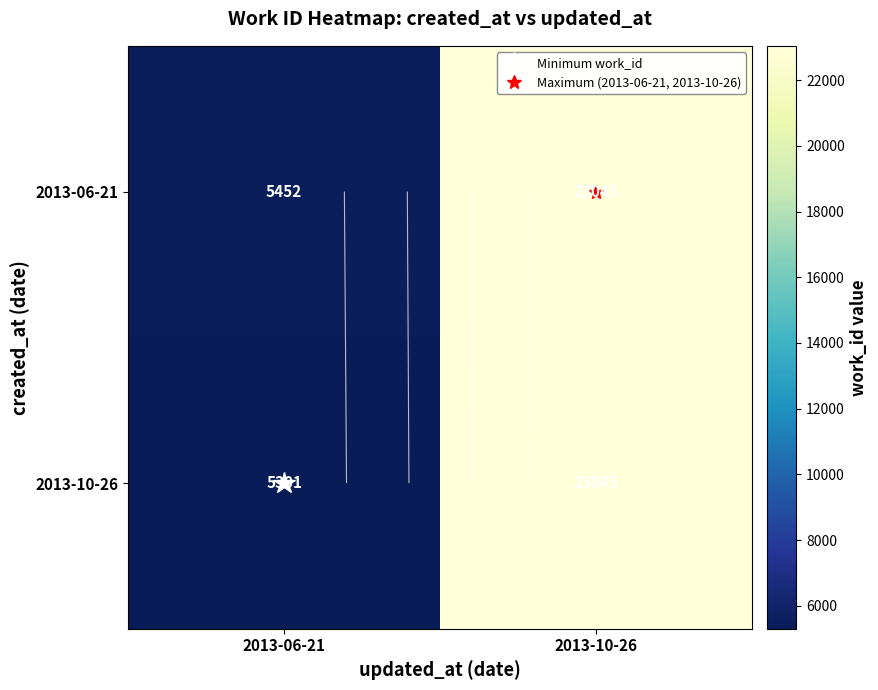

Count the number of categories in the chart.

2